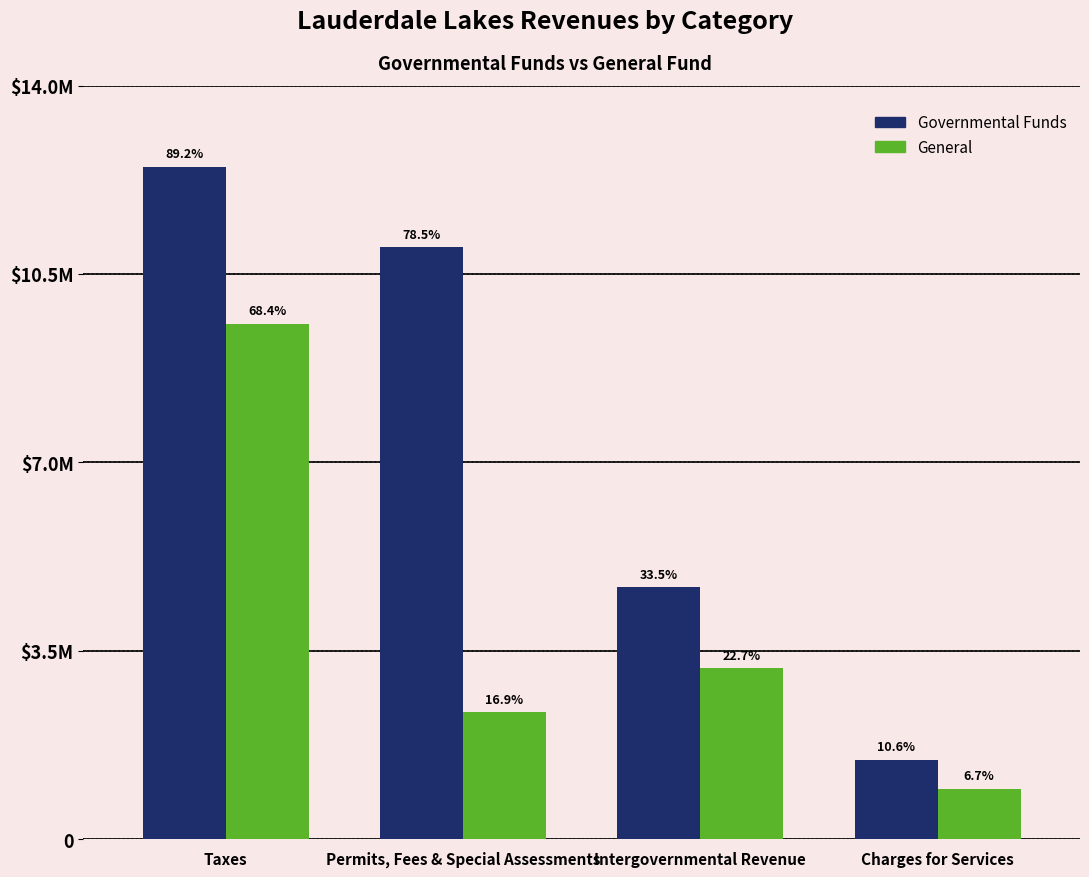

What is the value of the Governmental Funds bar at the 2nd from the left?

10995183